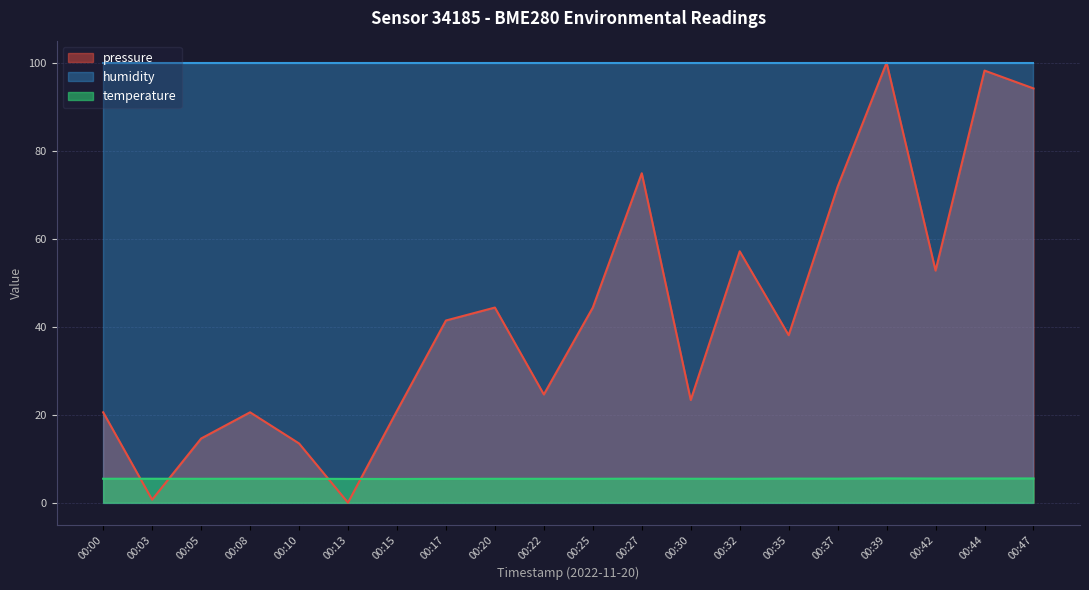

Which has a higher value, 00:32 or 00:00?

00:32